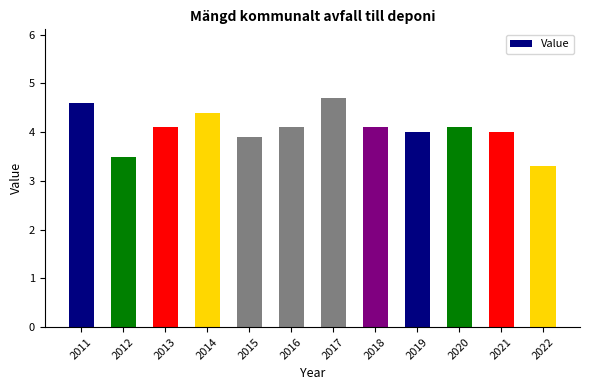

True or false: the data shows 2.0 at 2020.

False